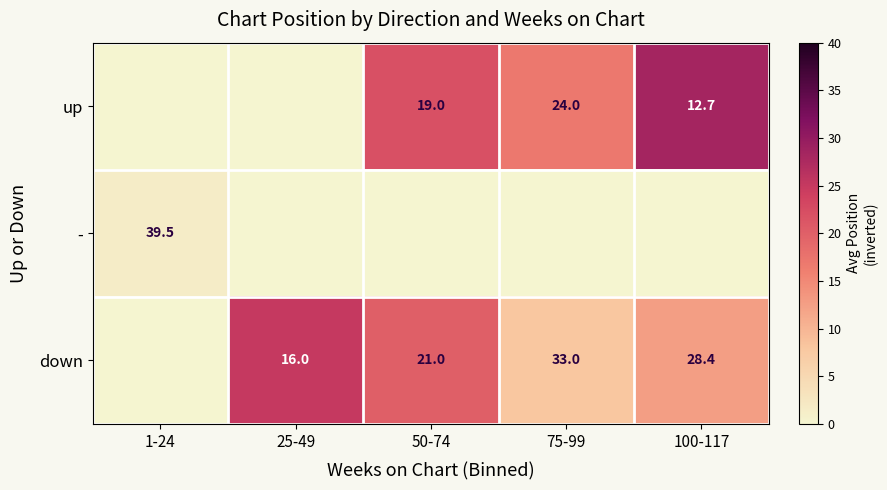

True or false: up has a value of 6.1 at 75-99.

False